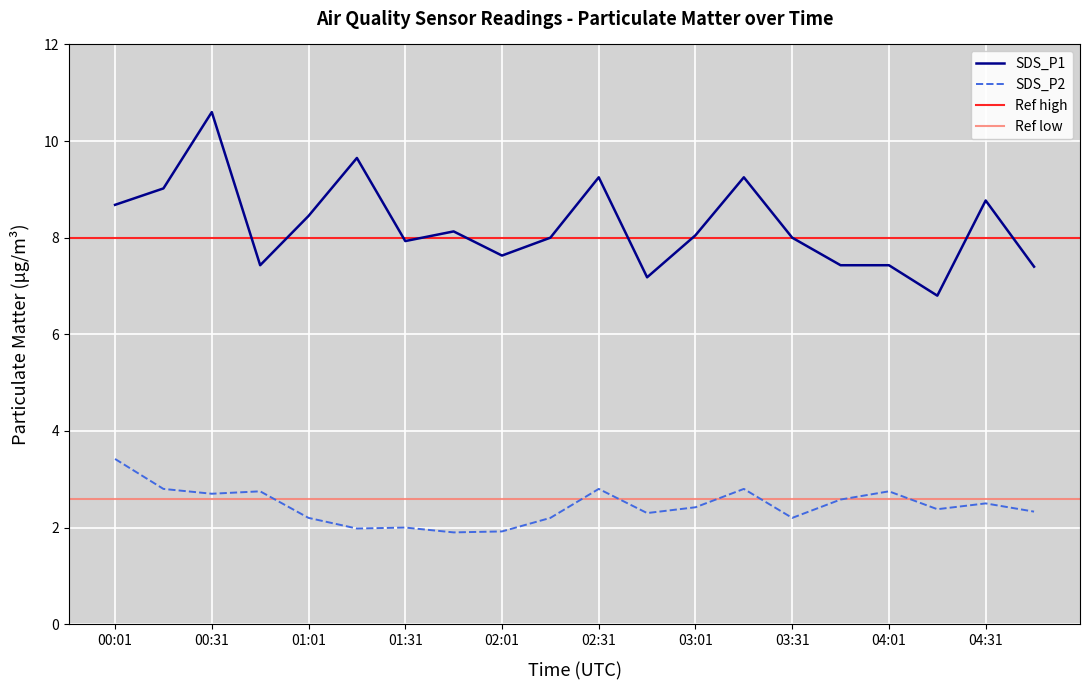

Rank the series by their average value, from lowest to highest.

SDS_P2, SDS_P1